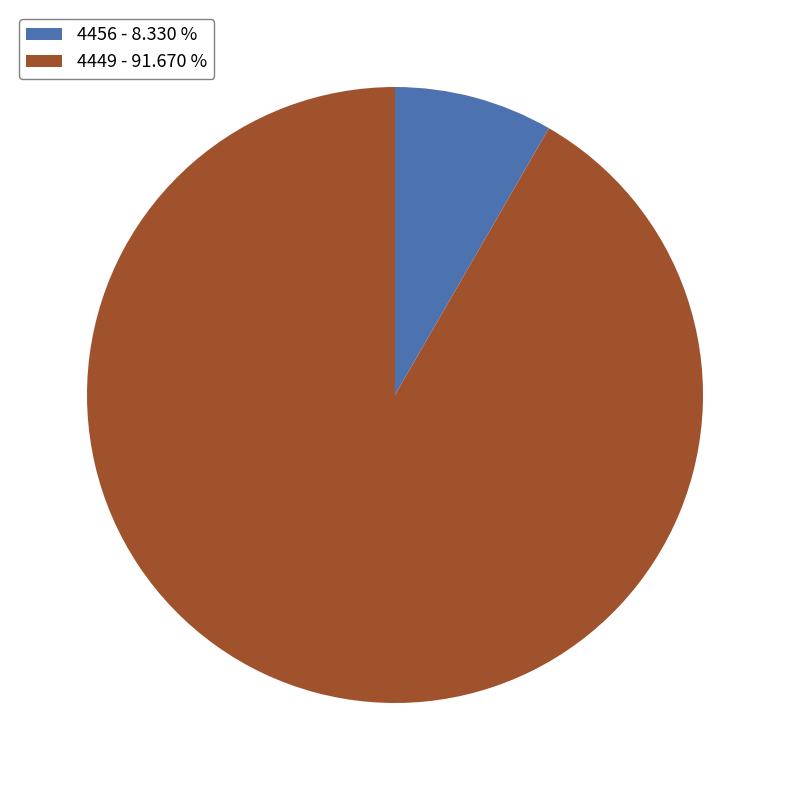

Which slice is the smallest?

4456